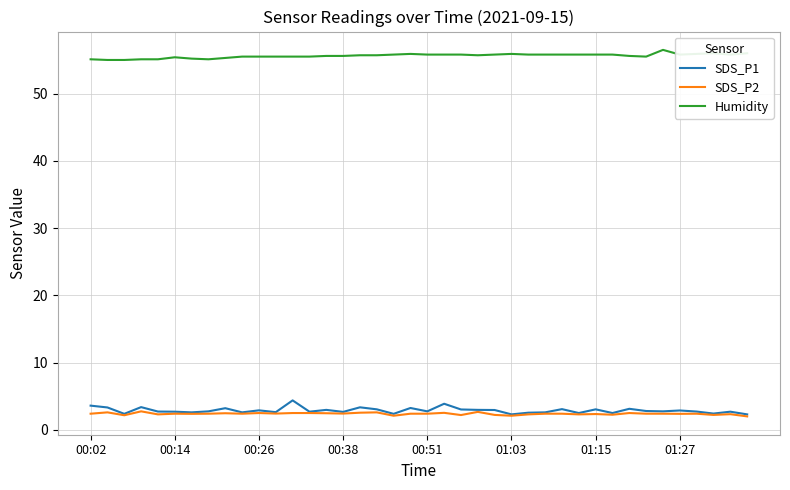

Which series has the largest total across all categories?

Humidity